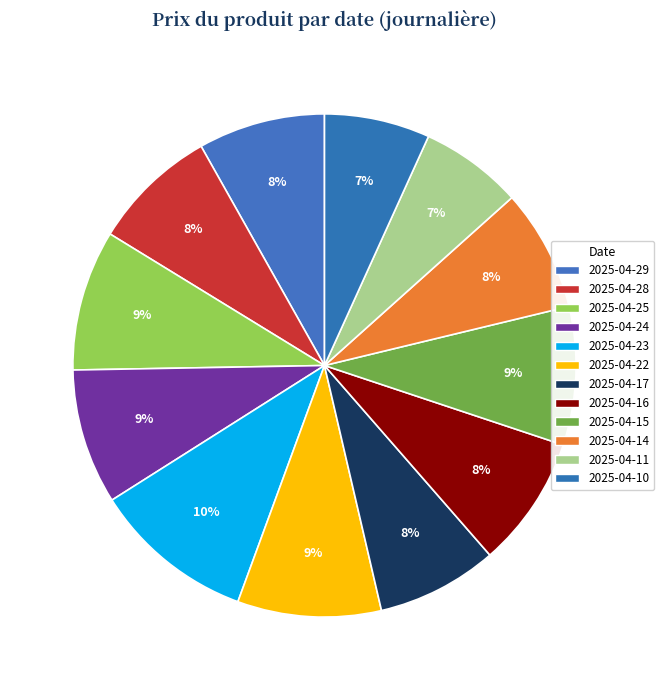

Which slice is the smallest?

2025-04-11